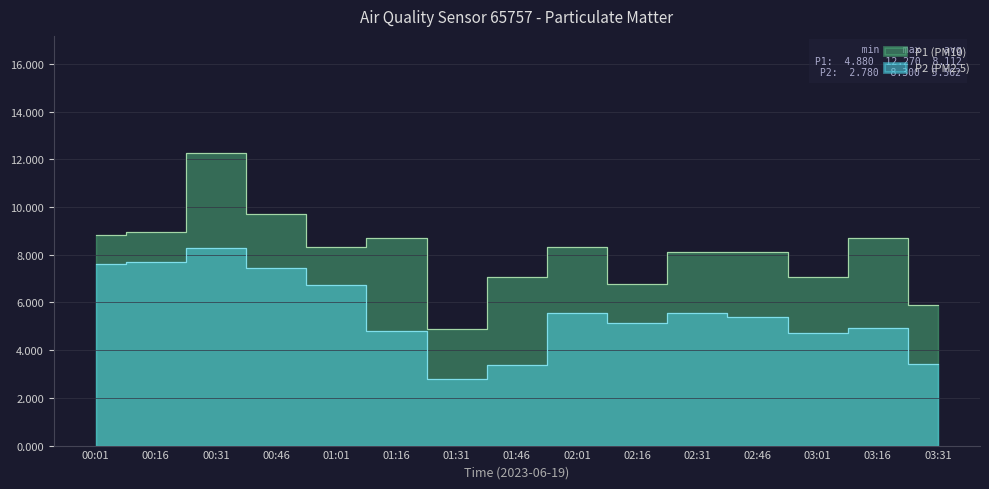

Reading left to right, list all the values displayed in this chart.

P1: 00:01=8.8	00:16=8.9	00:31=12.3	00:46=9.7	01:01=8.3	01:16=8.7	01:31=4.9	01:46=7.1	02:01=8.3	02:16=6.8	02:31=8.1	02:46=8.1	03:01=7.1	03:16=8.7	03:31=5.9
P2: 00:01=7.6	00:16=7.7	00:31=8.3	00:46=7.5	01:01=6.7	01:16=4.8	01:31=2.8	01:46=3.4	02:01=5.6	02:16=5.1	02:31=5.5	02:46=5.4	03:01=4.7	03:16=4.9	03:31=3.4